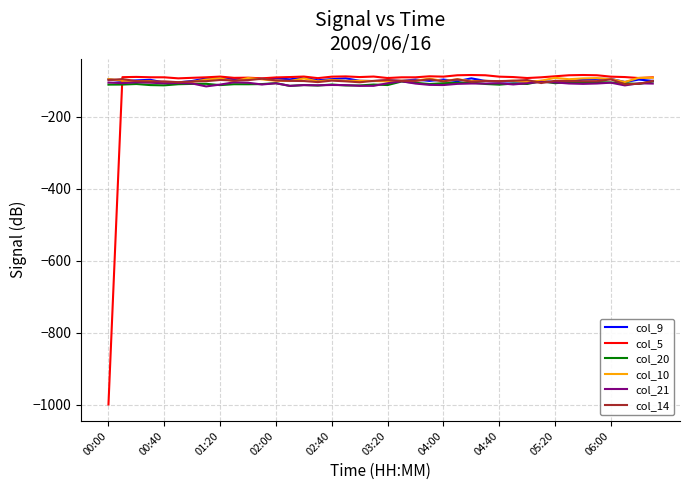

Which series has the largest range (max minus min)?

col_5